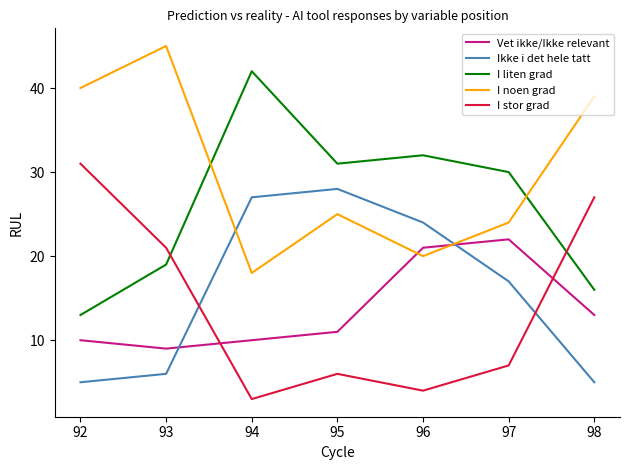

How many data points does each series have?

7